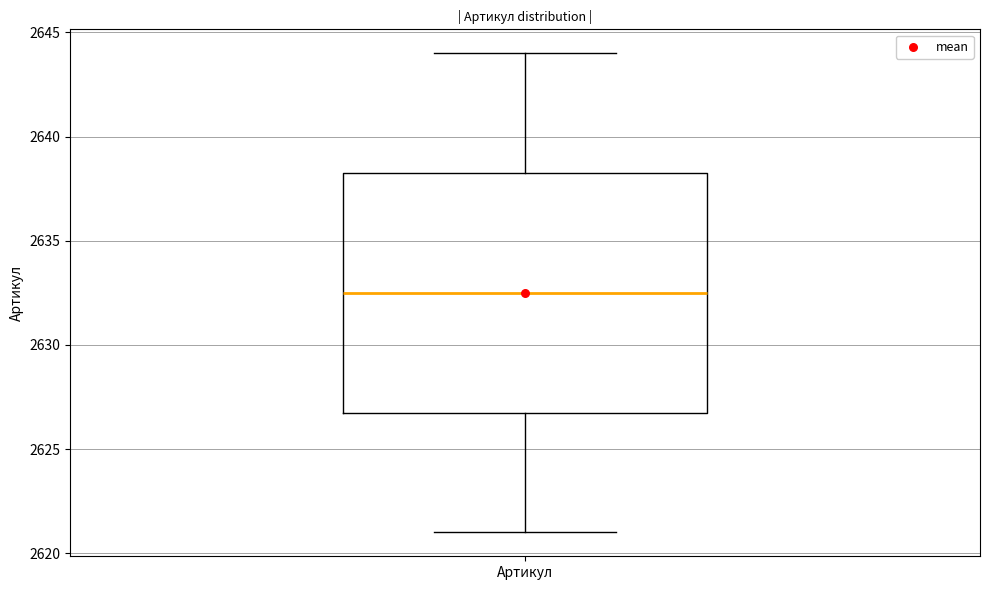

Where is the upper edge of the box for Артикул on the y-axis? The values are not printed on the chart, so give them approximately, as read against the axis.

2638.5